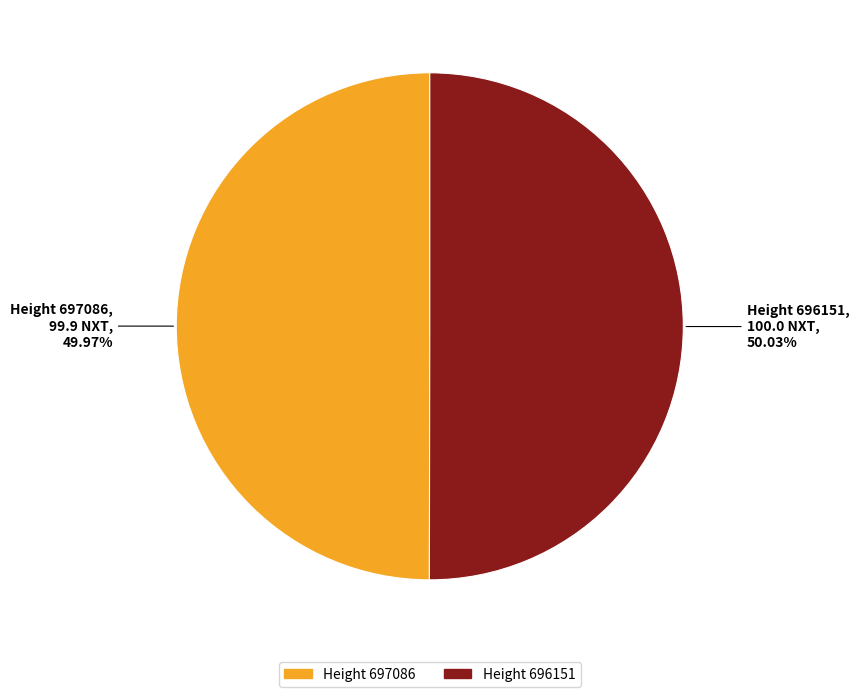

True or false: Height 696151 accounts for 50% of the total.

True